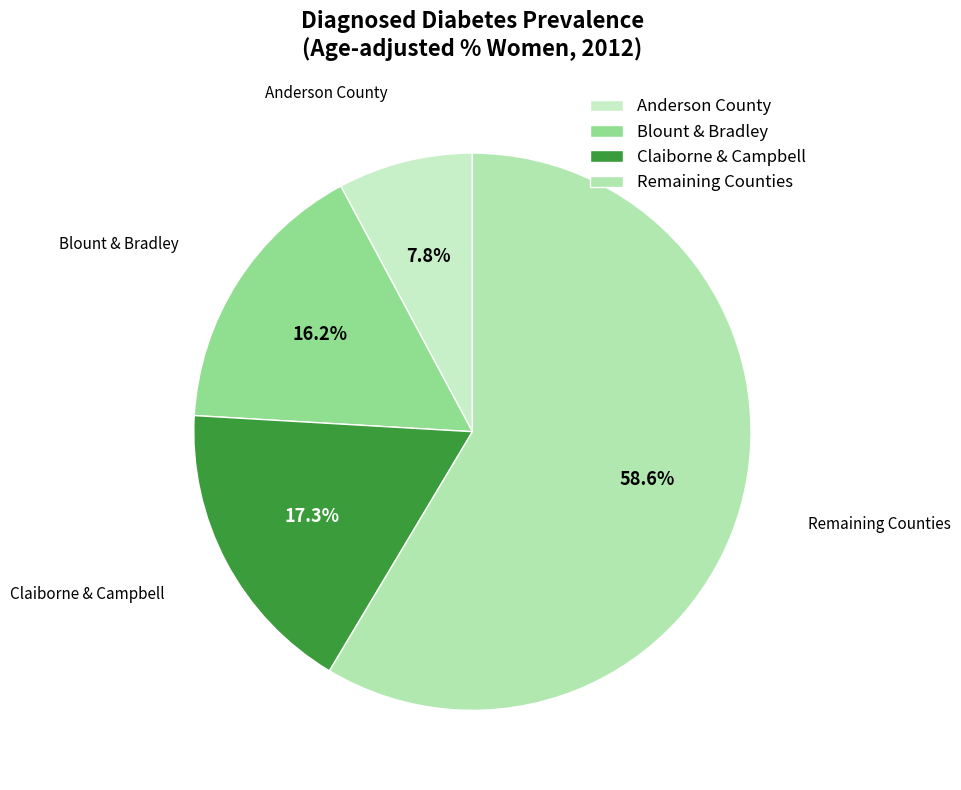

Rank the categories by value from lowest to highest.

Anderson County, Blount & Bradley, Claiborne & Campbell, Remaining Counties